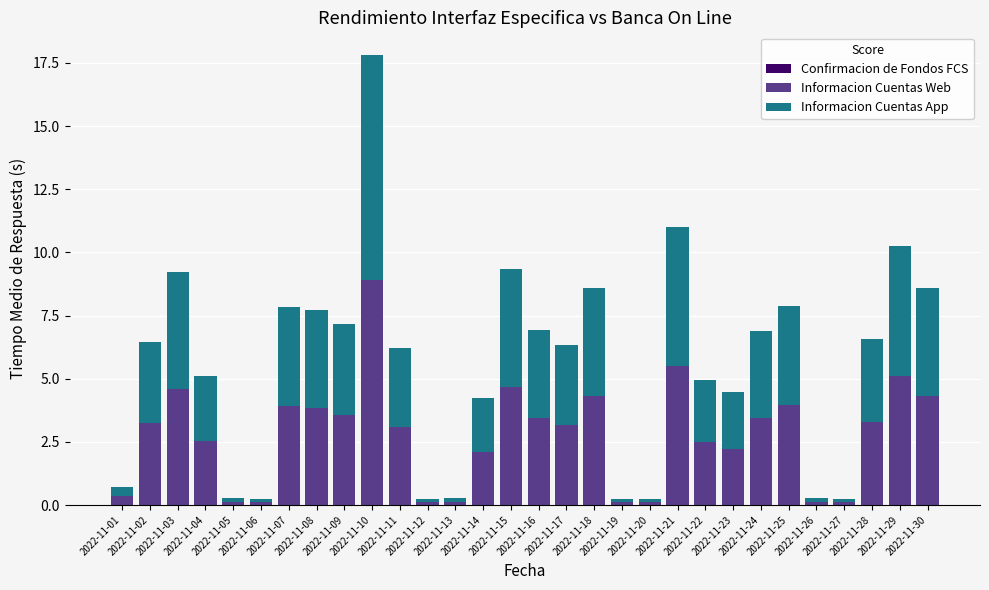

What is the highest value of the Informacion Cuentas Web series?

8.9